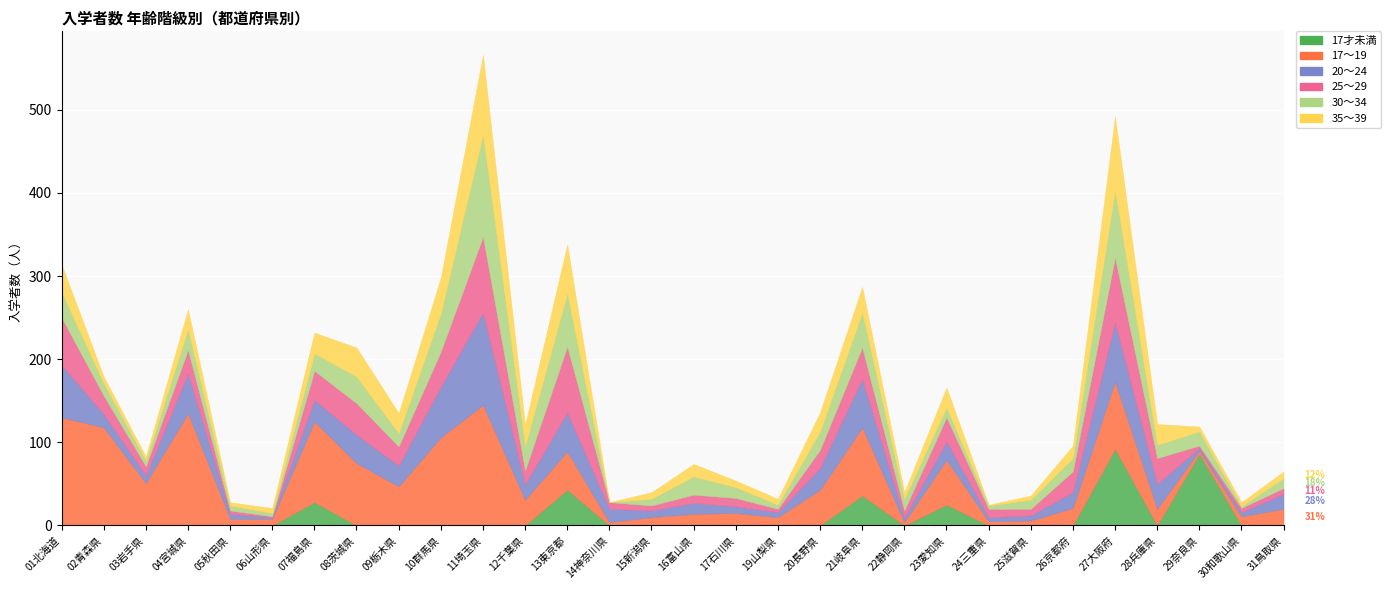

Reading left to right, transcribe all the data shown in this chart.

17才未満: 0	0	0	0	0	0	28	0	1	1	1	0	43	0	0	0	0	0	0	36	0	25	0	0	0	92	0	86	0	0
17～19: 130	118	51	135	8	8	97	75	46	105	144	31	46	4	10	14	15	10	43	82	4	54	5	6	21	81	20	4	11	20
20～24: 63	16	9	48	6	2	26	34	25	61	111	18	47	16	8	13	8	6	26	58	5	22	5	6	19	71	30	3	5	18
25～29: 57	22	11	28	4	1	35	38	23	42	91	17	79	8	6	10	10	4	22	38	9	29	10	8	25	78	31	3	5	7
30～34: 31	15	7	25	6	4	21	32	16	46	123	29	64	0	8	22	13	5	22	42	14	12	4	11	16	81	16	17	2	12
35～39: 33	8	5	24	4	6	25	35	24	43	96	26	59	0	8	15	8	7	23	31	8	24	1	5	15	89	25	6	5	8